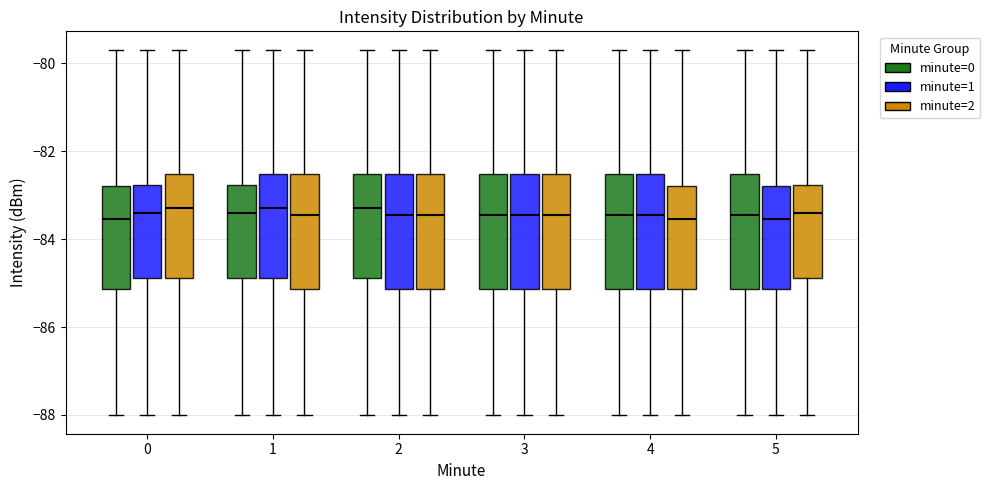

Reading left to right, read every box against the y-axis: the position of its median line, the range the box covers, and the ends of its whiskers. The values are not printed on the chart, so give them approximately, as read against the axis.

0 (minute=0): median -83.6, box -85.2 to -82.8, whiskers -88.0 to -79.6
0 (minute=1): median -83.4, box -84.8 to -82.8, whiskers -88.0 to -79.6
0 (minute=2): median -83.2, box -84.8 to -82.6, whiskers -88.0 to -79.6
1 (minute=0): median -83.4, box -84.8 to -82.8, whiskers -88.0 to -79.6
1 (minute=1): median -83.2, box -84.8 to -82.6, whiskers -88.0 to -79.6
1 (minute=2): median -83.4, box -85.2 to -82.6, whiskers -88.0 to -79.6
2 (minute=0): median -83.2, box -84.8 to -82.6, whiskers -88.0 to -79.6
2 (minute=1): median -83.4, box -85.2 to -82.6, whiskers -88.0 to -79.6
2 (minute=2): median -83.4, box -85.2 to -82.6, whiskers -88.0 to -79.6
3 (minute=0): median -83.4, box -85.2 to -82.6, whiskers -88.0 to -79.6
3 (minute=1): median -83.4, box -85.2 to -82.6, whiskers -88.0 to -79.6
3 (minute=2): median -83.4, box -85.2 to -82.6, whiskers -88.0 to -79.6
4 (minute=0): median -83.4, box -85.2 to -82.6, whiskers -88.0 to -79.6
4 (minute=1): median -83.4, box -85.2 to -82.6, whiskers -88.0 to -79.6
4 (minute=2): median -83.6, box -85.2 to -82.8, whiskers -88.0 to -79.6
5 (minute=0): median -83.4, box -85.2 to -82.6, whiskers -88.0 to -79.6
5 (minute=1): median -83.6, box -85.2 to -82.8, whiskers -88.0 to -79.6
5 (minute=2): median -83.4, box -84.8 to -82.8, whiskers -88.0 to -79.6